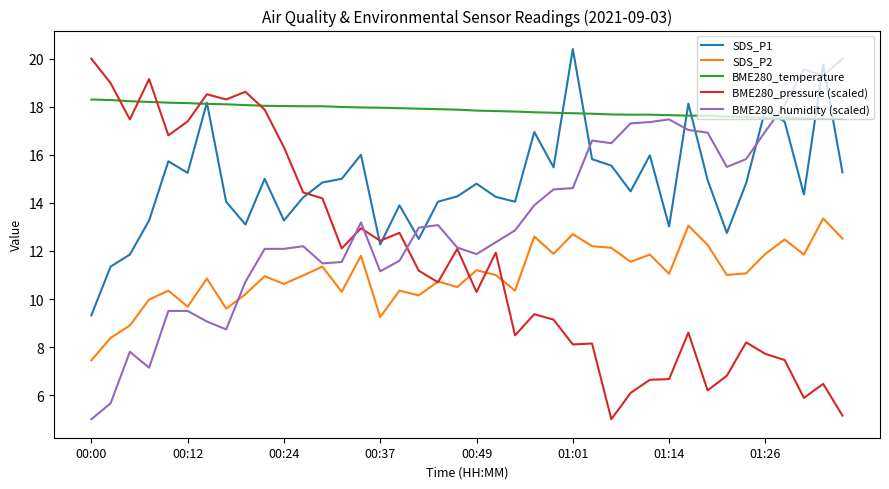

What is the maximum value shown in the chart?

20.4